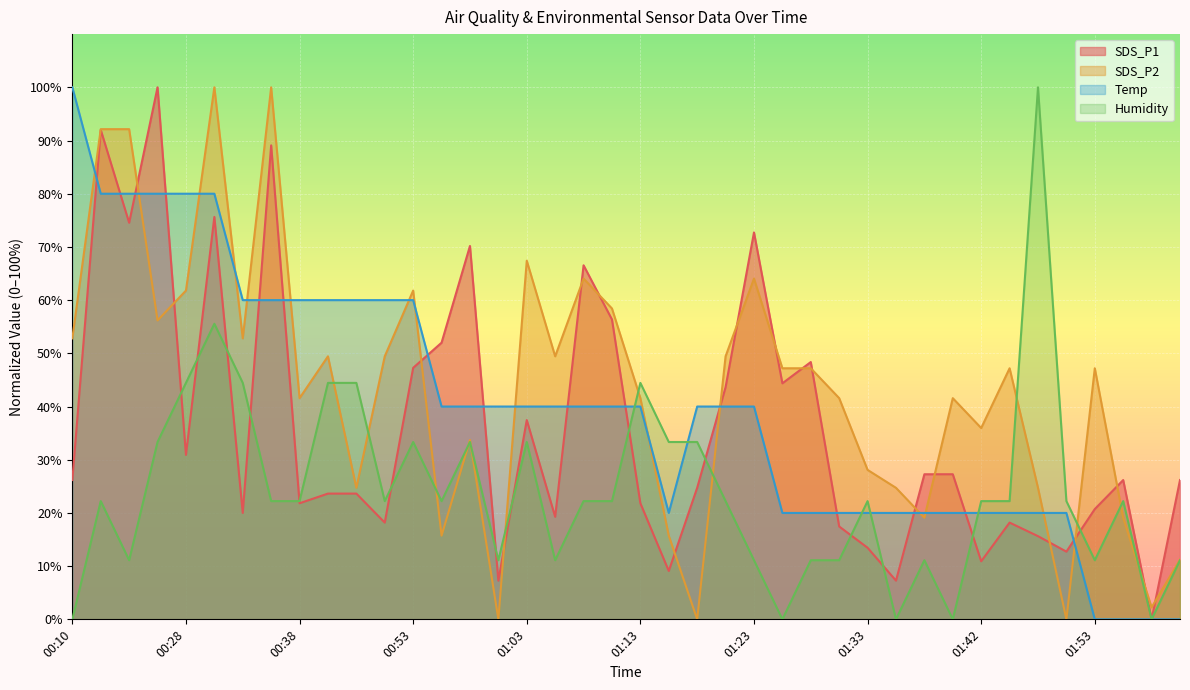

True or false: Temp has more than 1 interior local peaks.

False